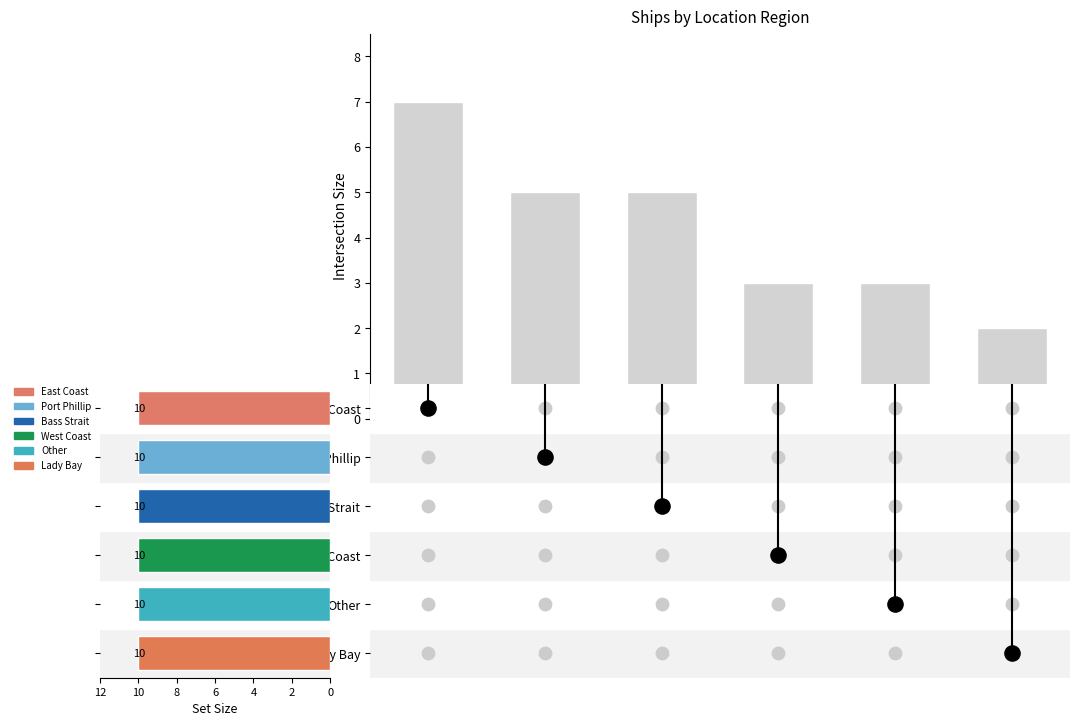

Between 4 and 2, which is larger?

4